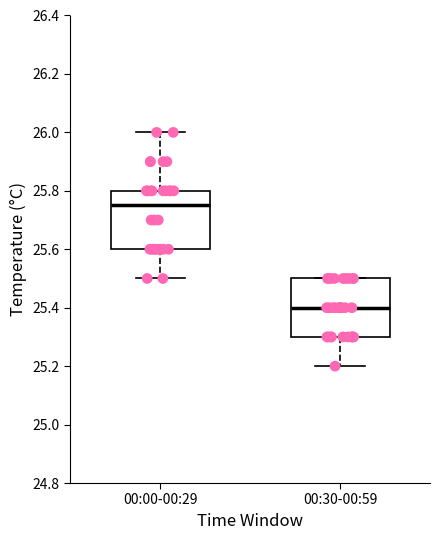

Where is the upper edge of the box for 00:30-00:59 on the y-axis? The values are not printed on the chart, so give them approximately, as read against the axis.

25.50